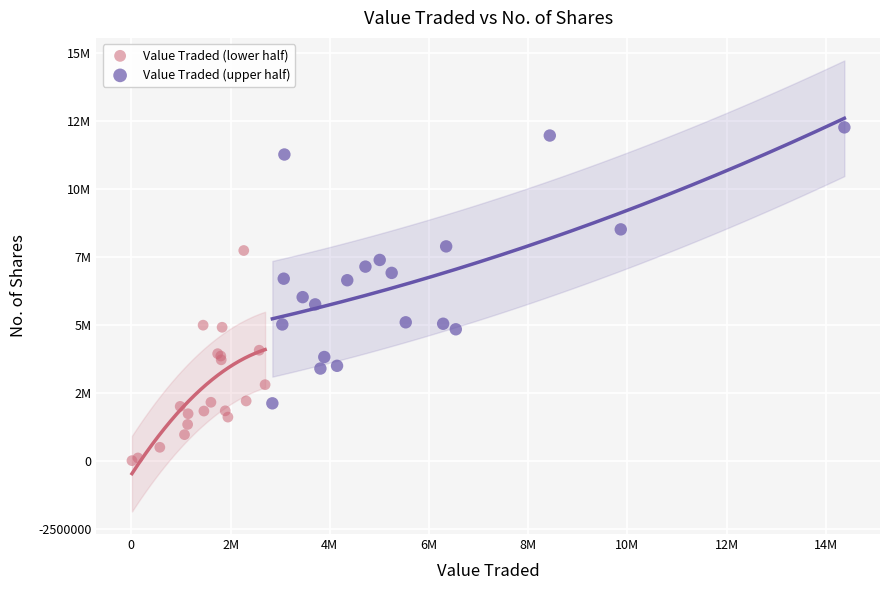

Which series contains the highest Y value?

Value Traded (upper half)